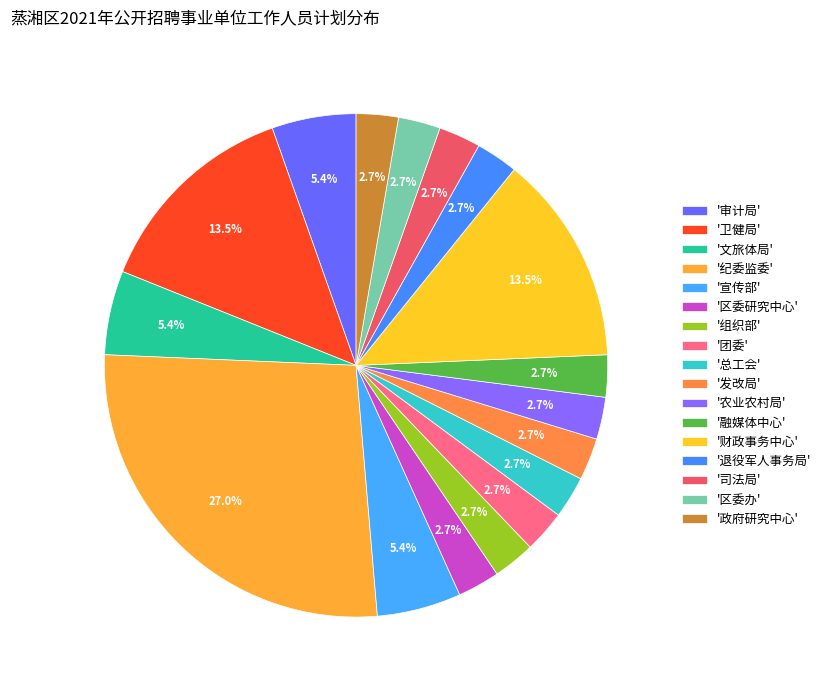

How many slices are in this pie chart?

17